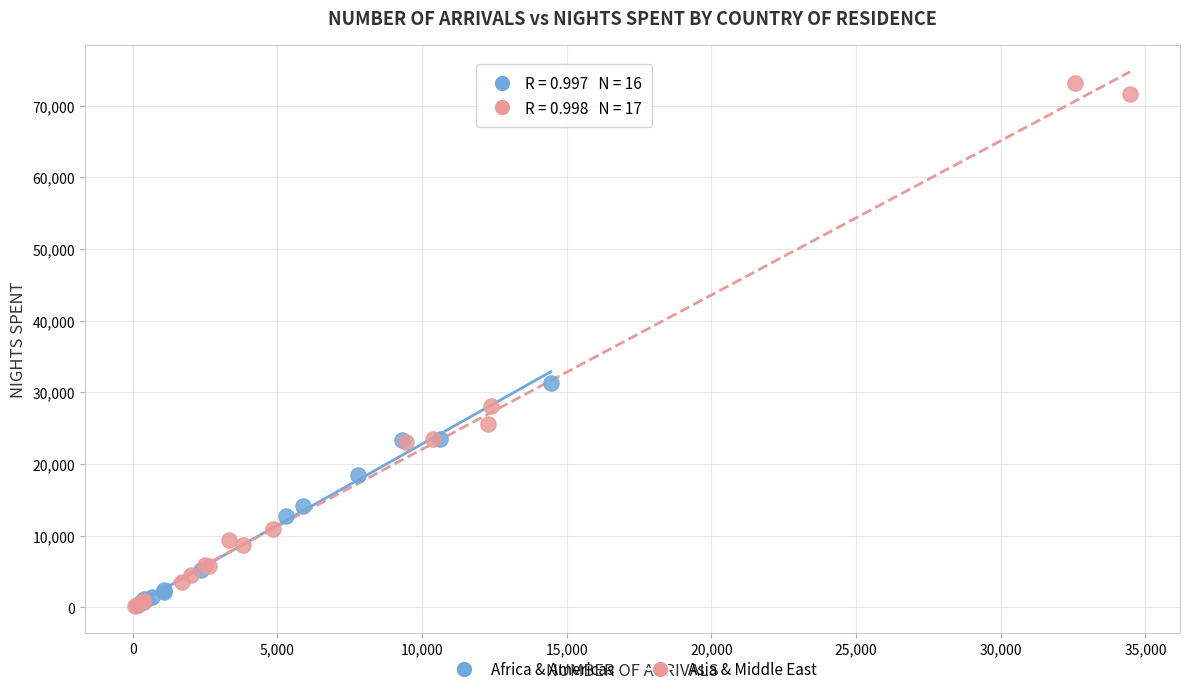

Which series contains the highest Y value?

Asia & Middle East